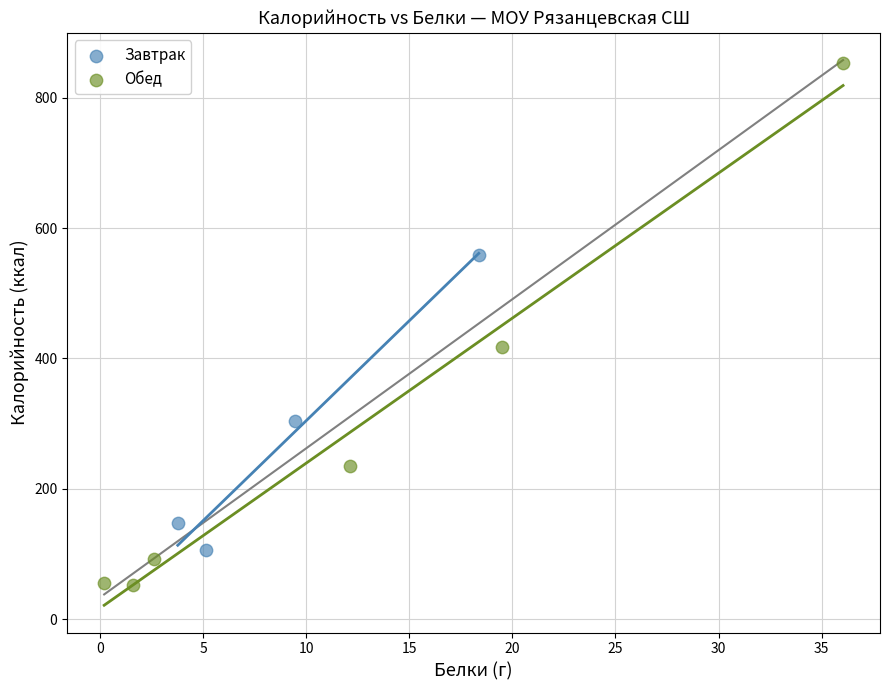

What are all the series names shown in the legend?

Завтрак, Обед